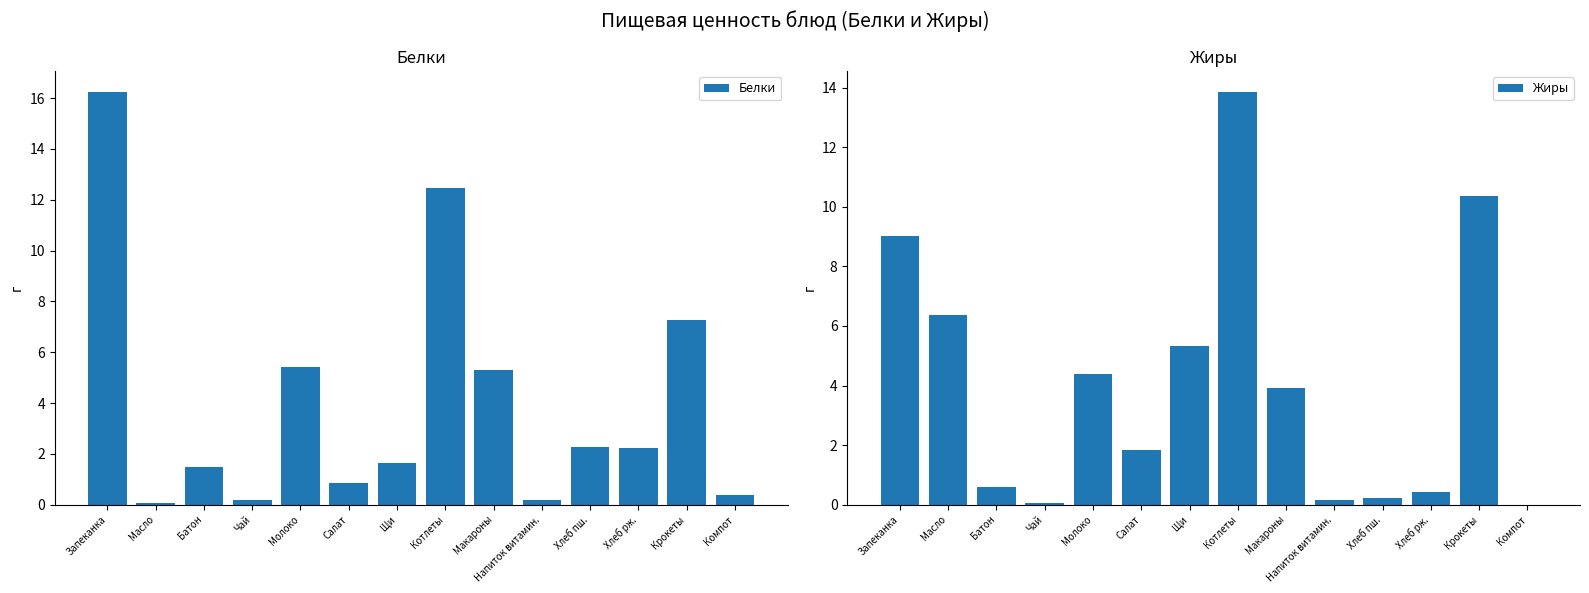

Which series changed the most between Салат and Напиток витамин.?

Жиры